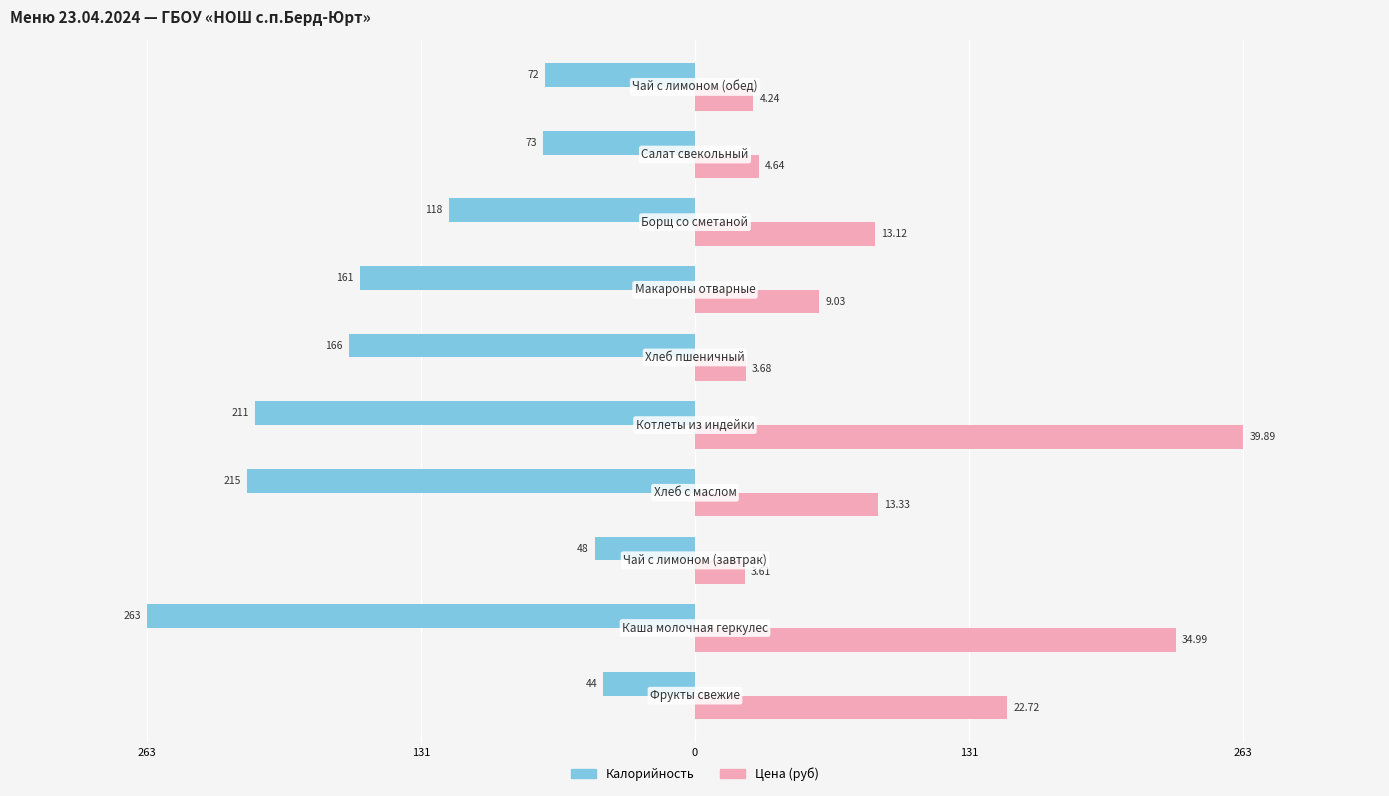

What are all the series names shown in the legend?

Калорийность, Цена (руб)